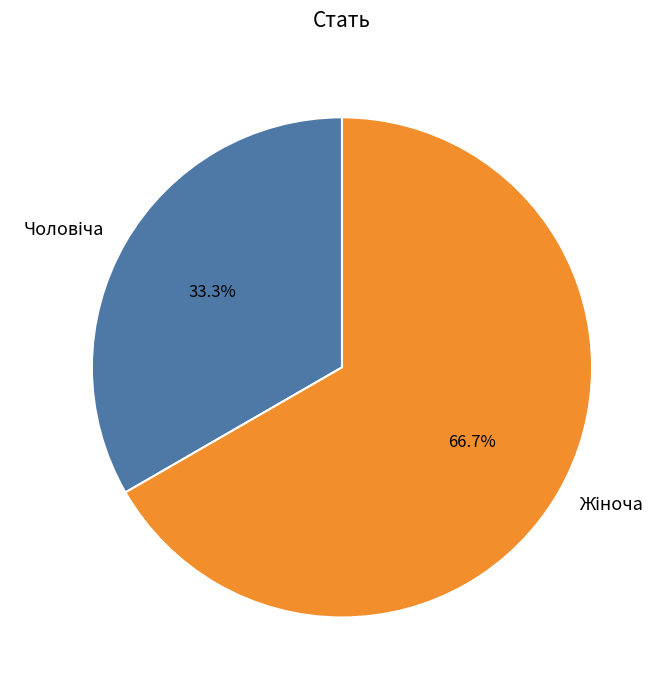

Does any single category account for the majority?

Yes